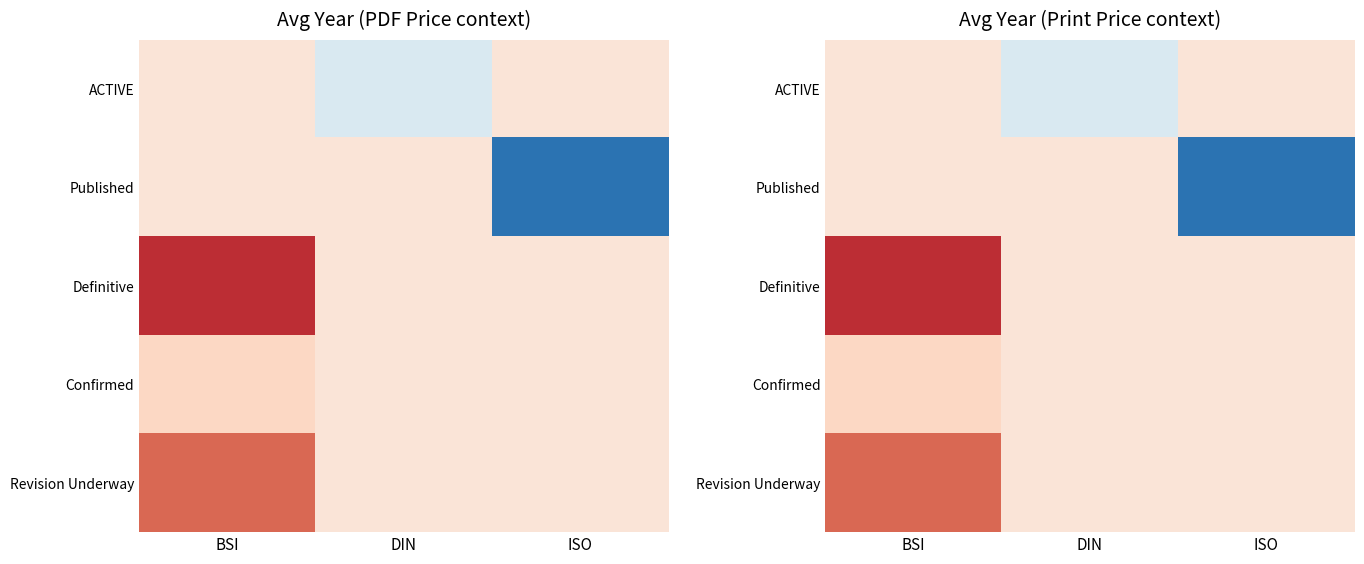

List the labels in order of Published value, largest first.

BSI, DIN, ISO